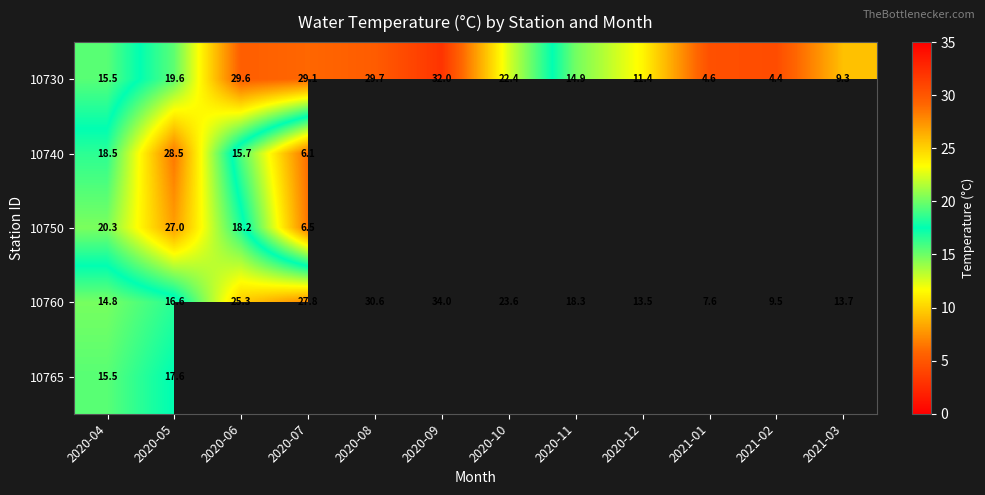

At which label does 10760 reach its minimum?

2021-01